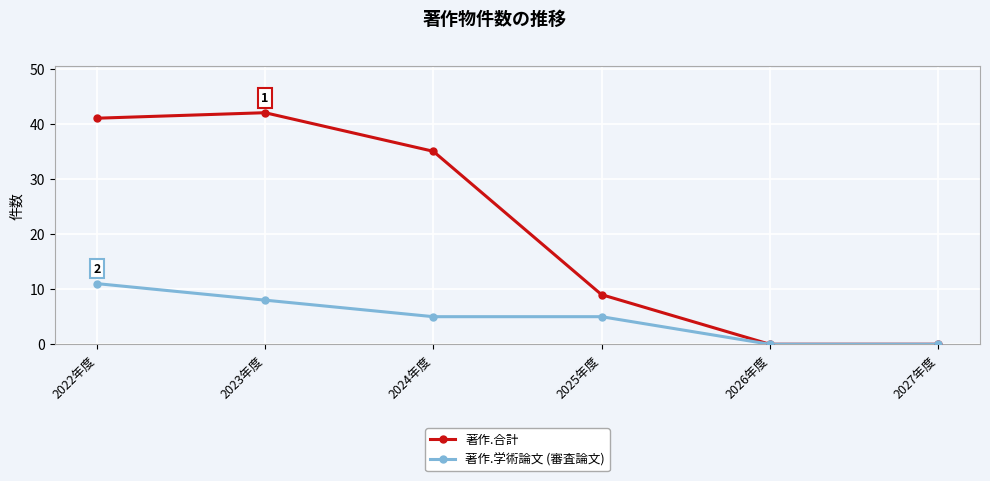

How many series are shown in this chart?

2